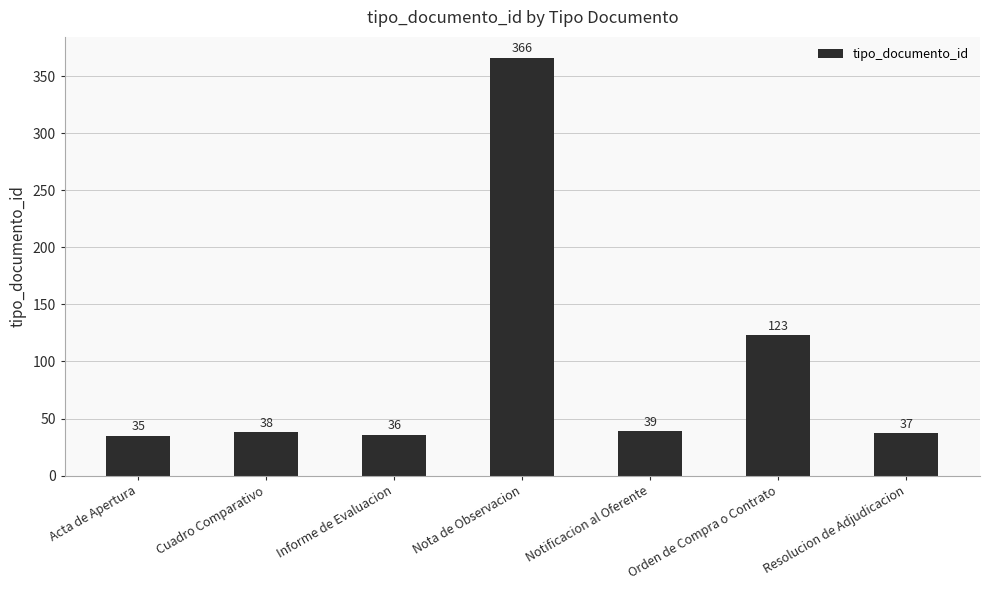

Which label corresponds to the smallest value in the chart?

Acta de Apertura